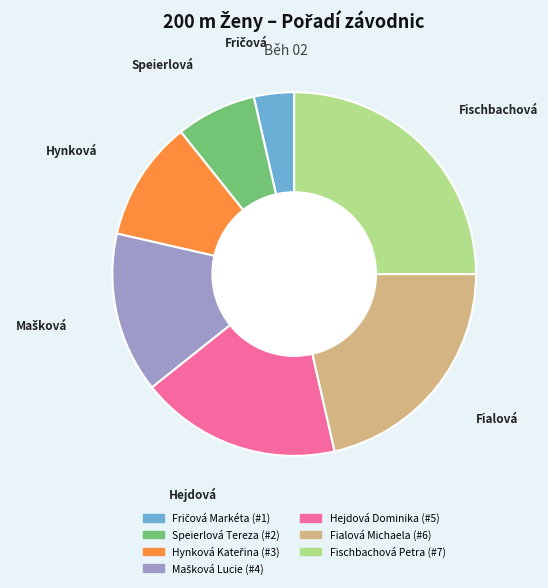

Which slice is the largest?

Fischbachová Petra